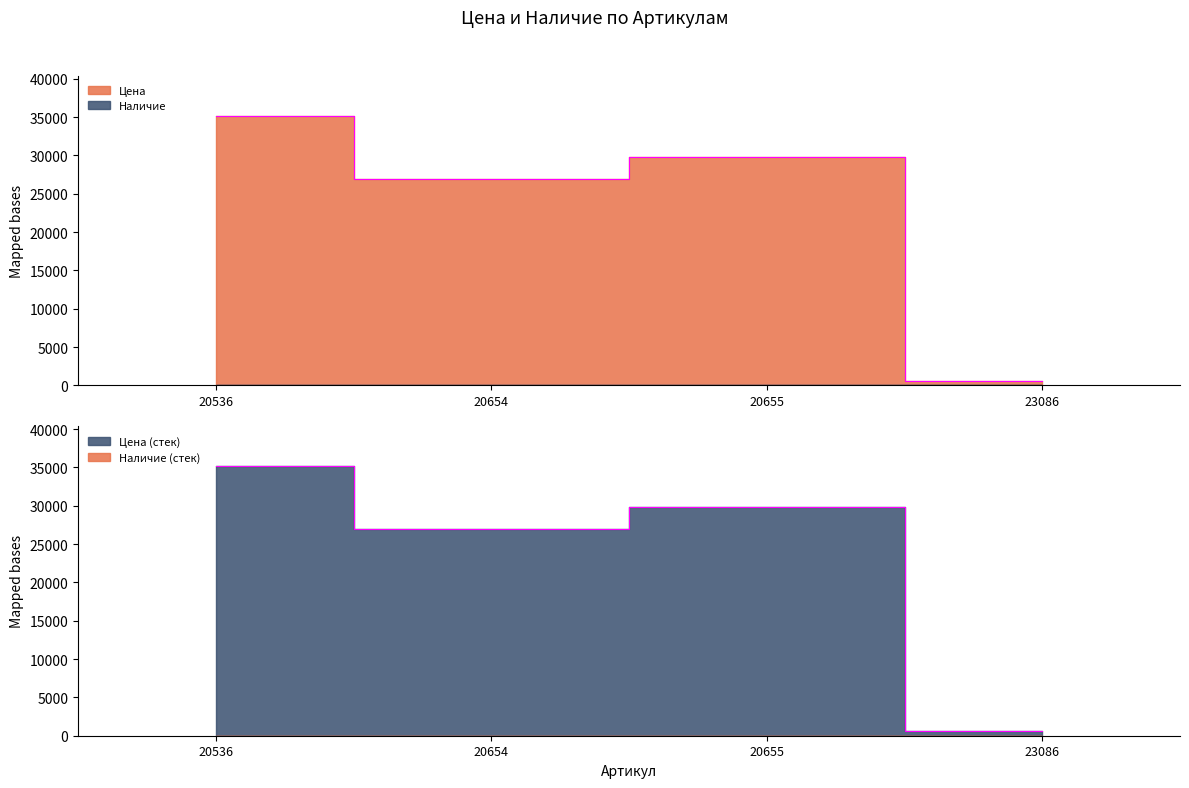

True or false: there are more than 2 points higher than both neighbors.

False